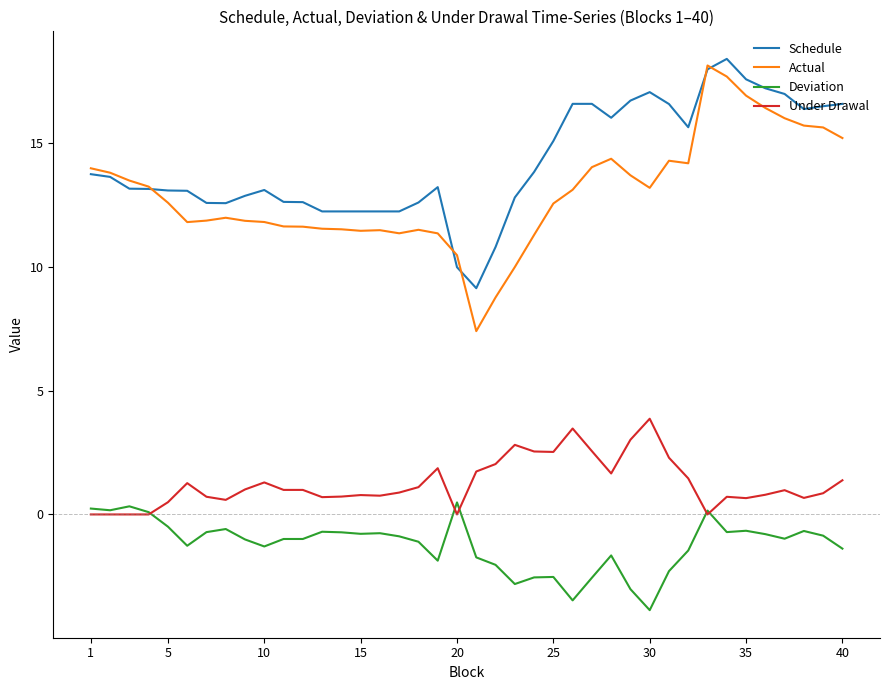

Which series has the widest spread of values?

Actual